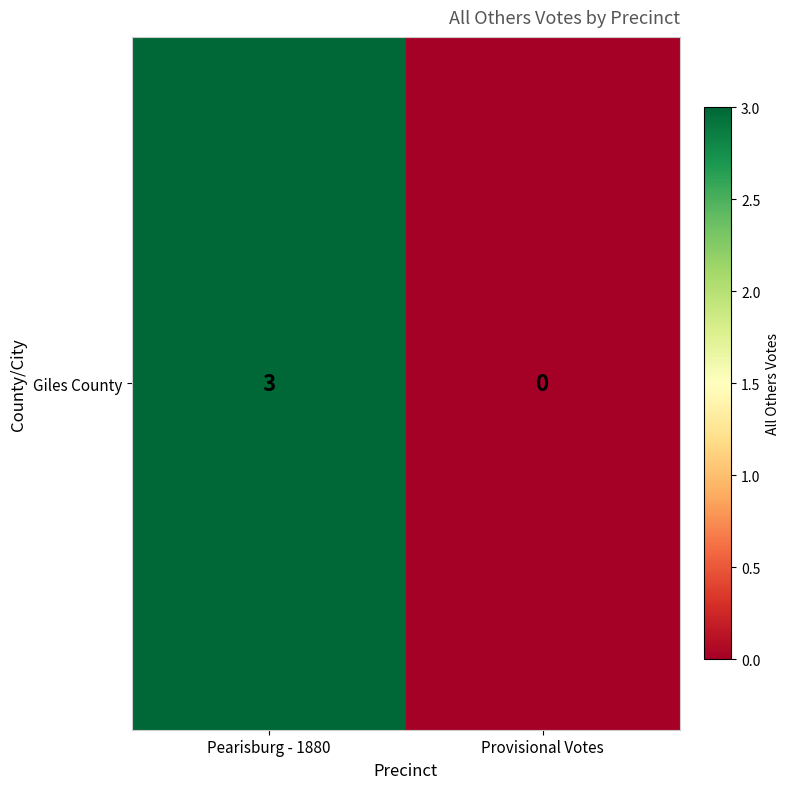

What is the difference between the maximum and minimum values?

3